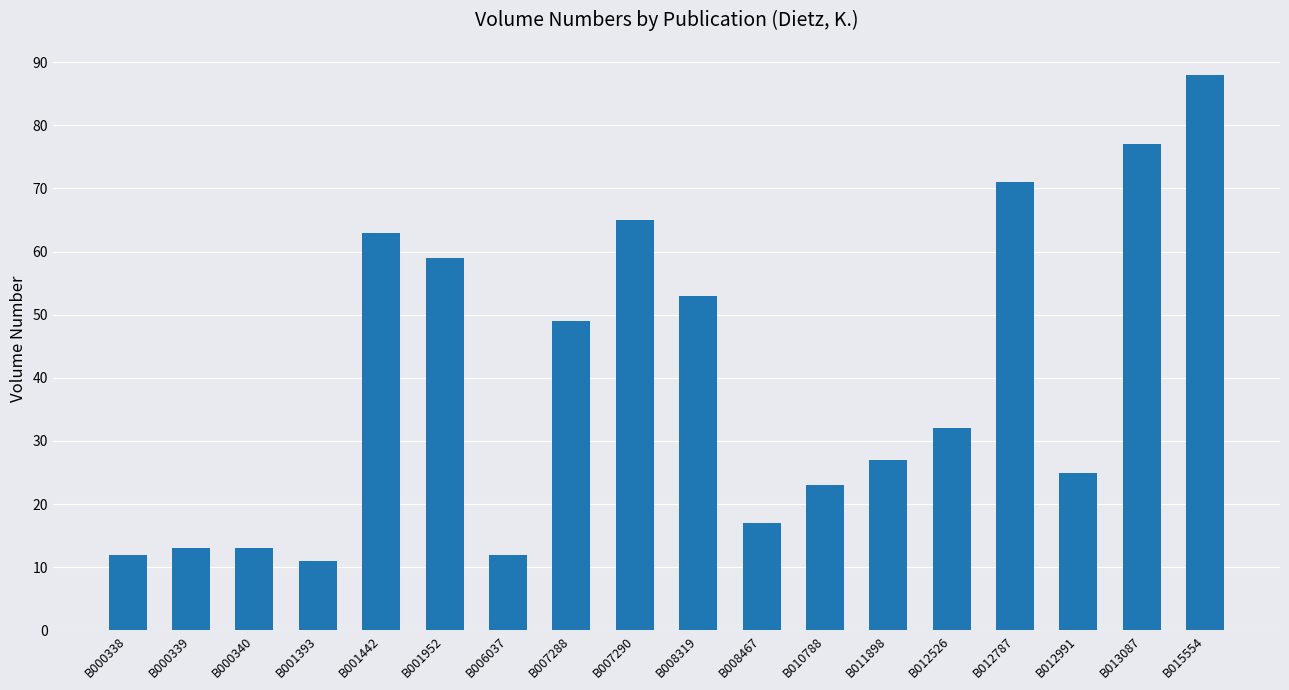

Between B006037 and B015554, which is larger?

B015554